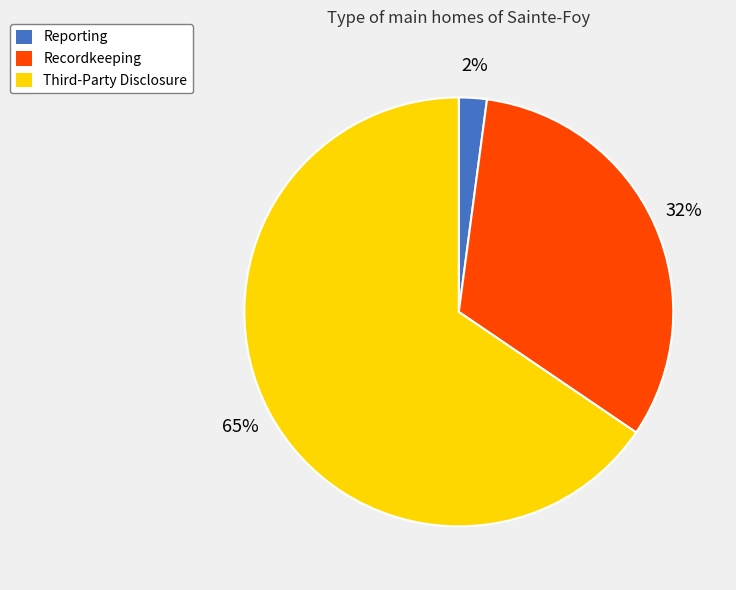

How many slices are in this pie chart?

3